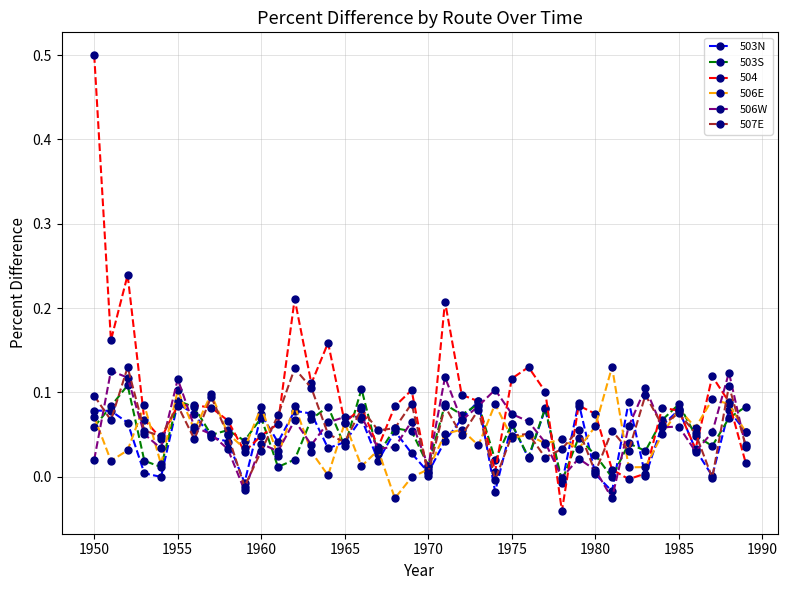

Which series has the largest total across all categories?

504